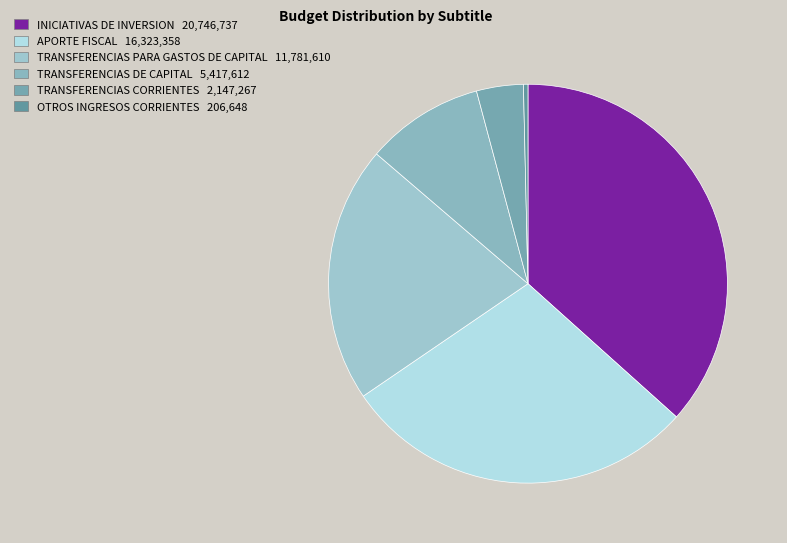

To the nearest percent, what is the average slice percentage?

17%